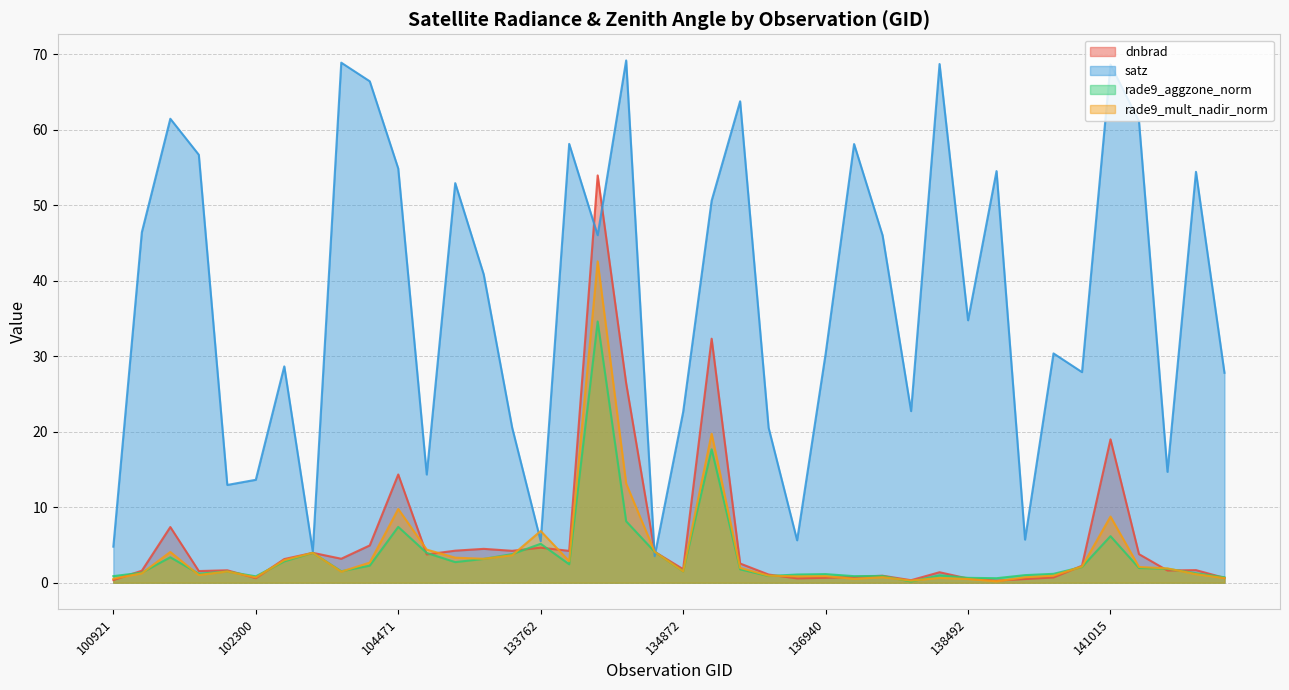

How many distinct data groups are displayed?

4